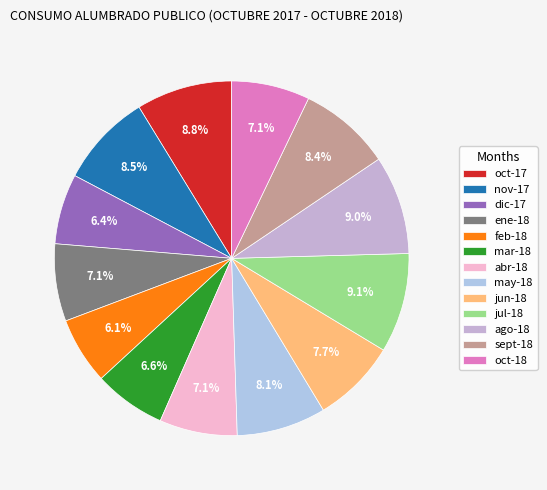

Rank the categories by value from highest to lowest.

jul-18, ago-18, oct-17, nov-17, sept-18, may-18, jun-18, oct-18, abr-18, ene-18, mar-18, dic-17, feb-18